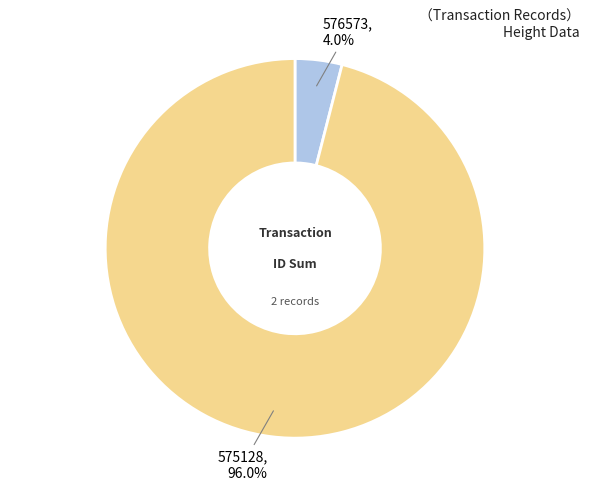

To the nearest percent, what is the difference between the largest and smallest slice percentages?

92%